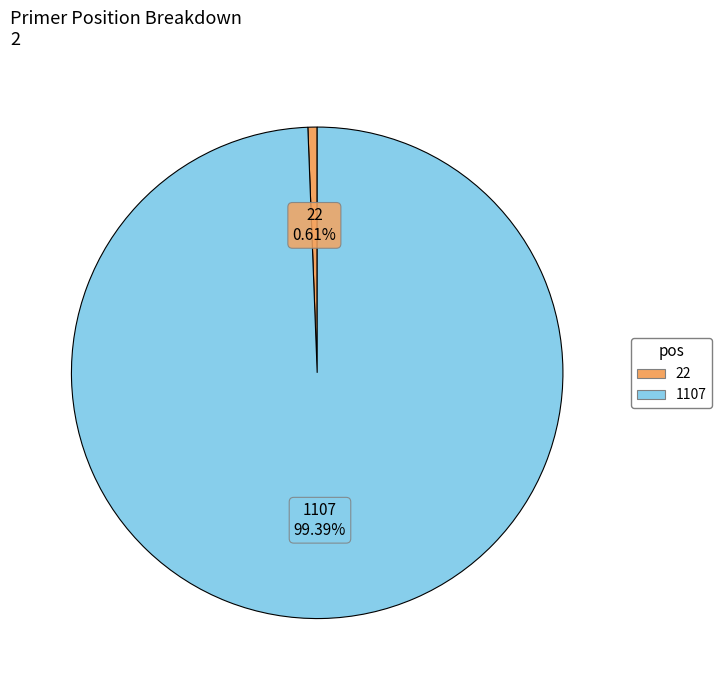

What is the majority slice?

1107